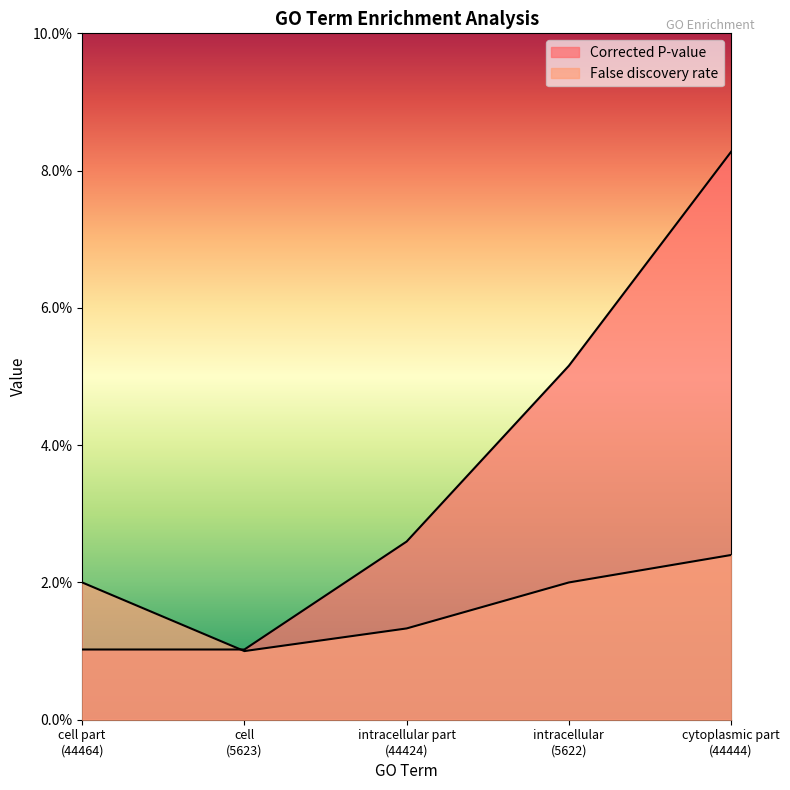

Where do False discovery rate and Corrected P-value first cross each other?

cell part
(44464) and cell
(5623)